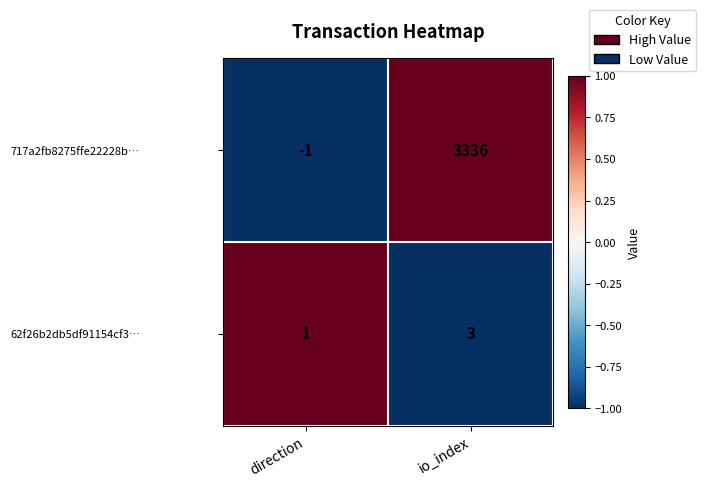

Reading left to right, what are all the values shown in this chart?

717a2fb8275ffe22228b…: -1	3336
62f26b2db5df91154cf3…: 1	3